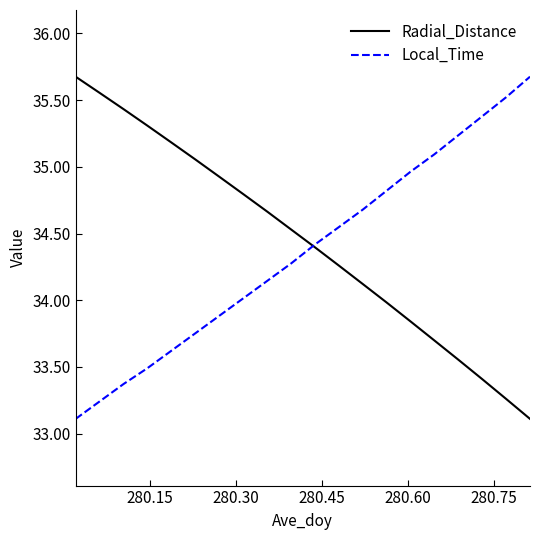

How many intersections are there between Radial_Distance and Local_Time?

1